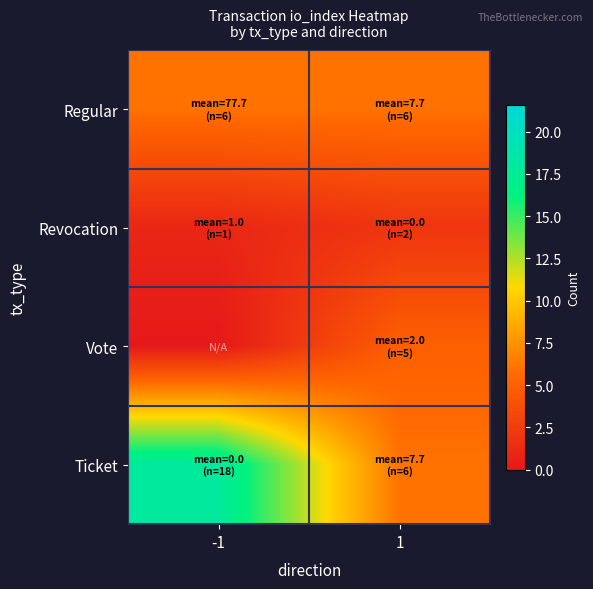

At which category does the chart reach its peak across all series?

-1